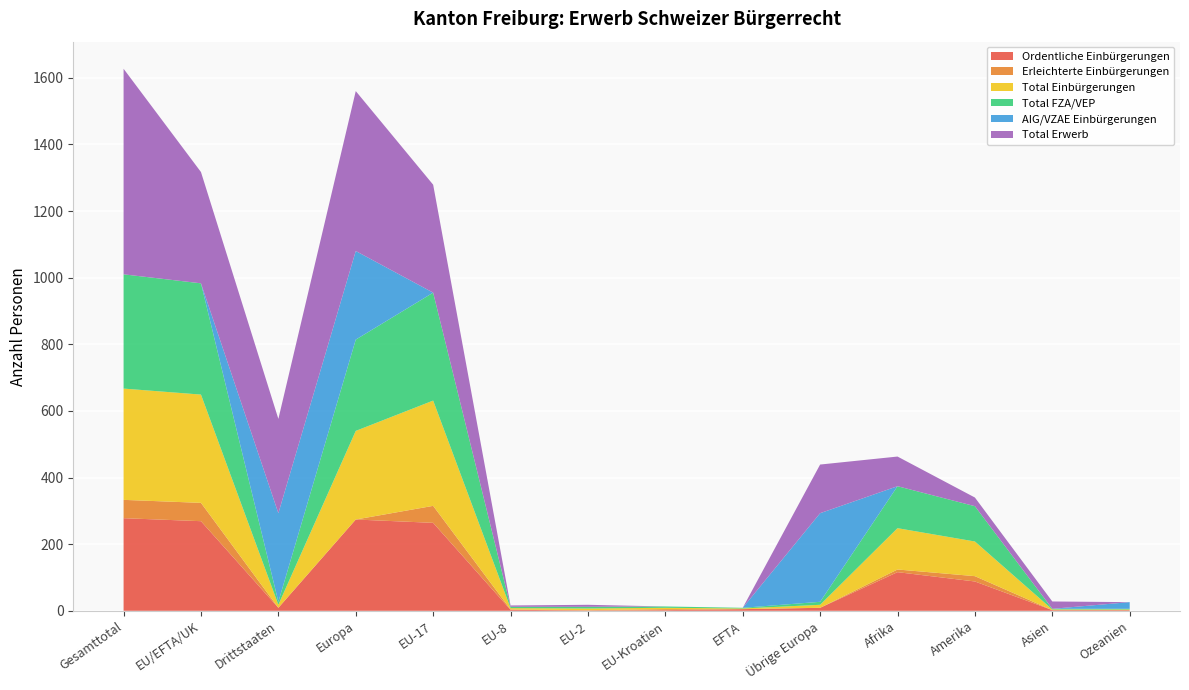

Reading left to right, list all the values displayed in this chart.

Ordentliche Einbürgerungen: 278	269	9	274	264	3	1	2	5	9	116	88	2	2
Erleichterte Einbürgerungen: 55	55	0	0	51	1	1	3	0	0	8	16	0	0
Total Einbürgerungen: 334	325	9	266	316	4	5	4	2	9	124	104	2	2
Total FZA/VEP: 343	334	9	274	324	4	5	4	2	9	126	106	2	2
AIG/VZAE Einbürgerungen: 0	0	266	266	0	0	0	0	0	266	0	0	0	20
Total Erwerb: 617	334	283	480	324	4	6	0	0	146	89	26	22	0